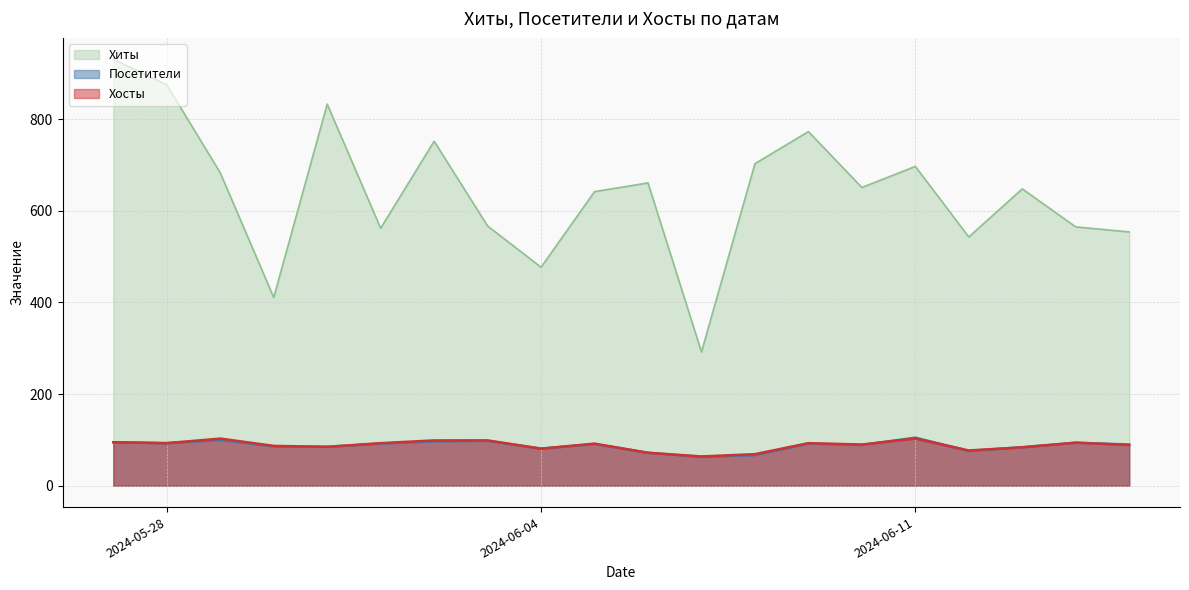

How many values in the Посетители series are below 91?

10